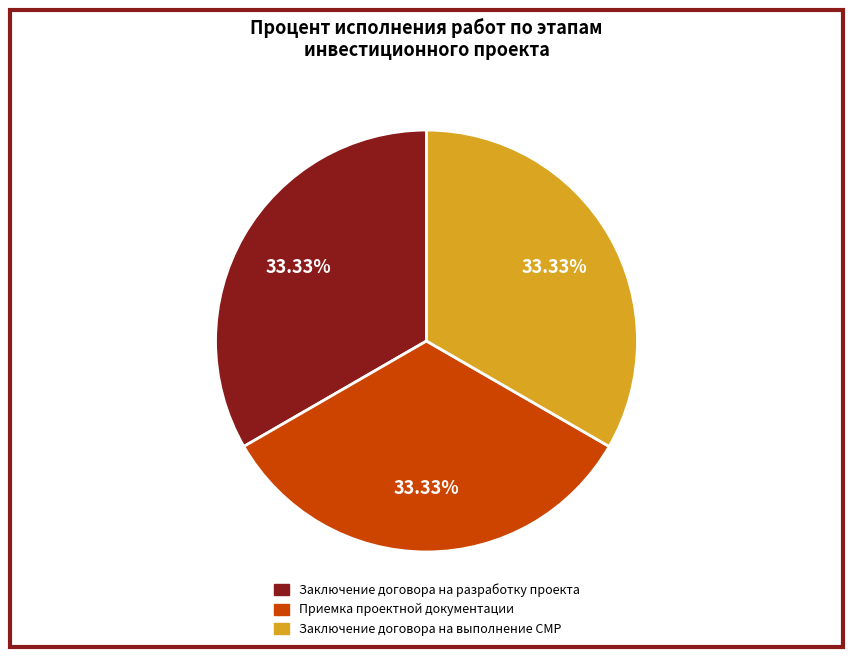

True or false: Приемка проектной документации accounts for 33% of the total.

True